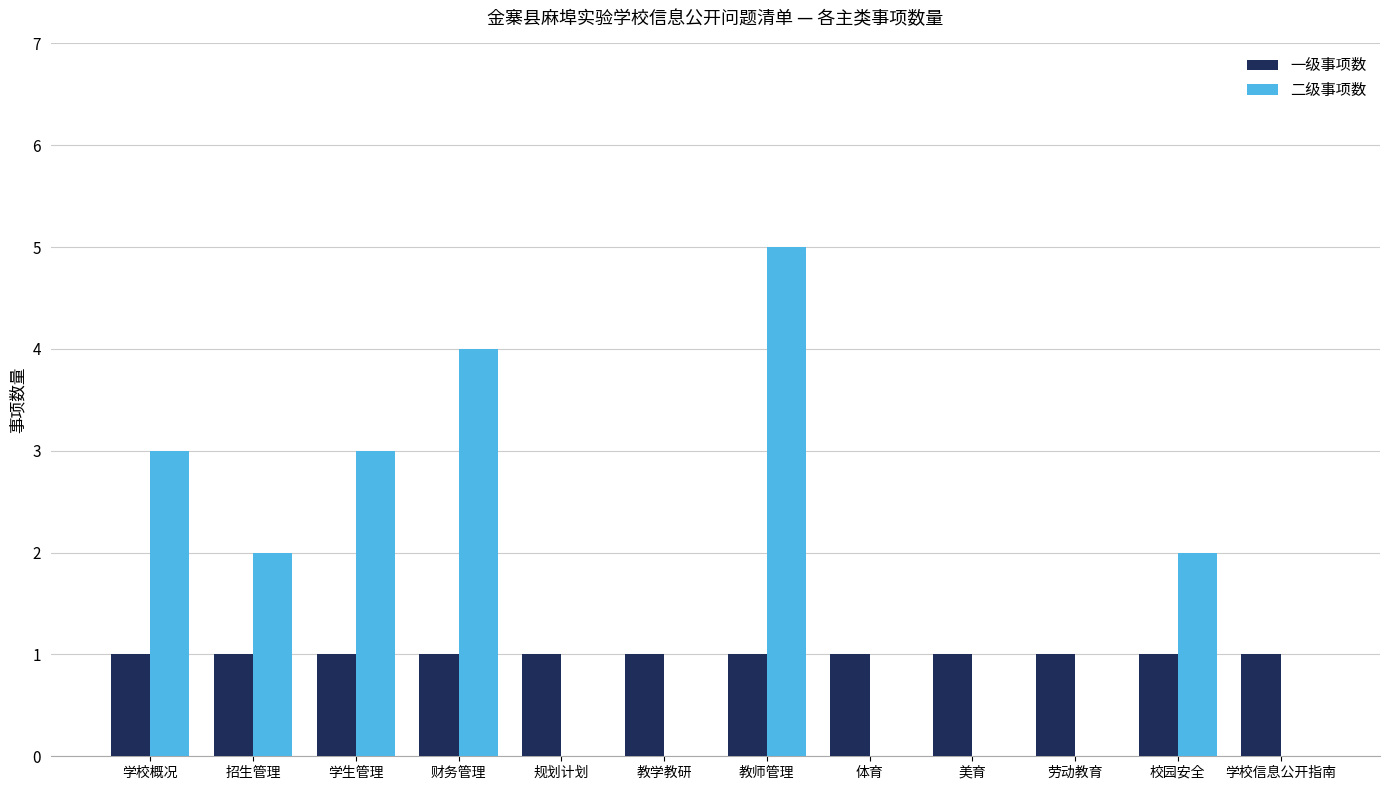

Which series changed the most between 学生管理 and 教师管理?

二级事项数